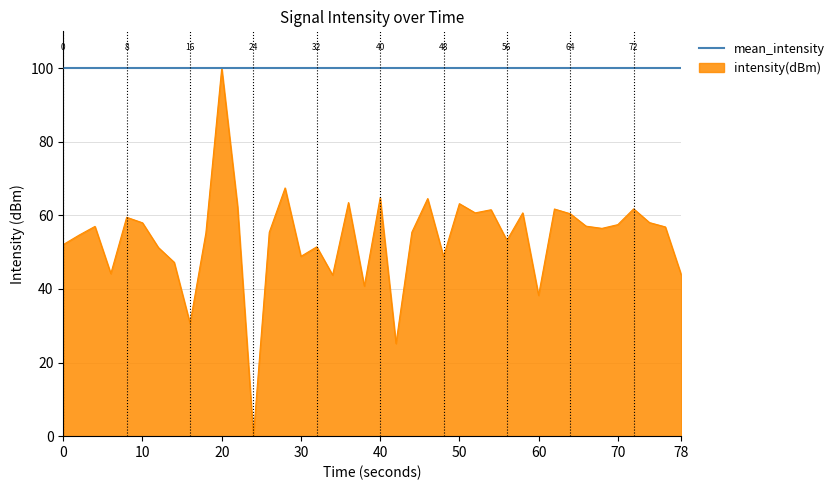

Which series has the largest total across all categories?

mean_intensity